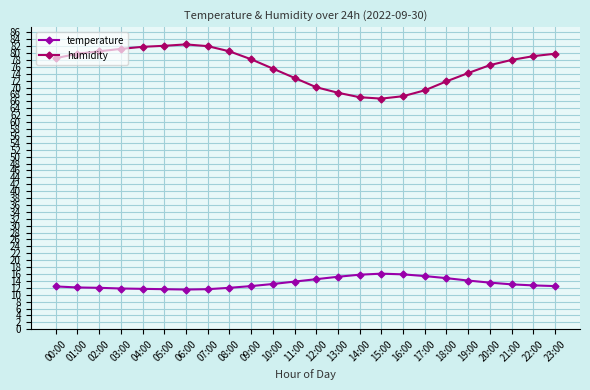

What is the difference between the maximum and minimum values in the temperature series?

4.6